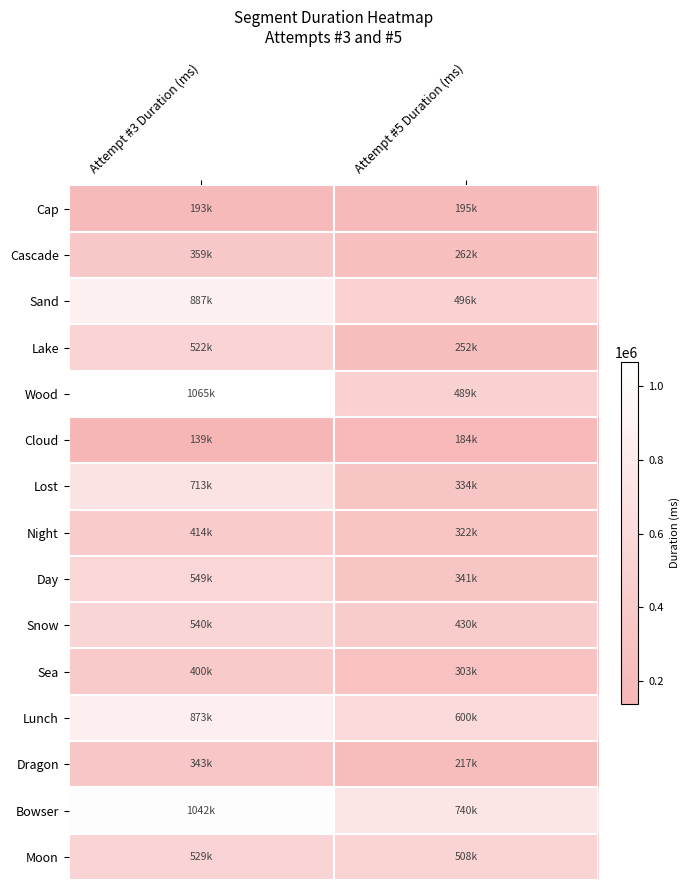

Which series has the largest range (max minus min)?

Wood